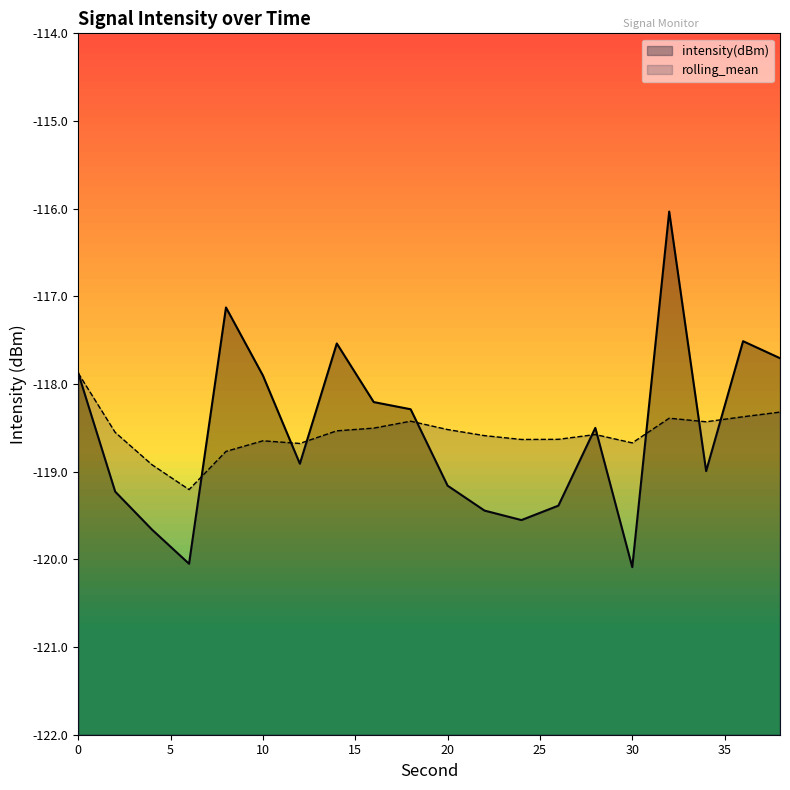

At how many categories does at least one series exceed -119?

19